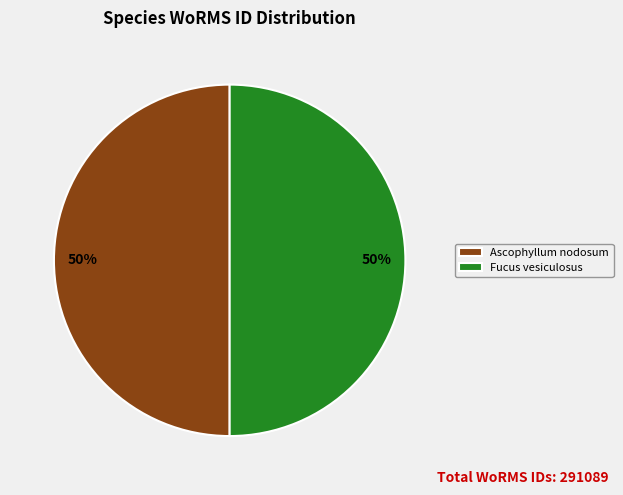

To the nearest percent, what is the average slice percentage?

50%